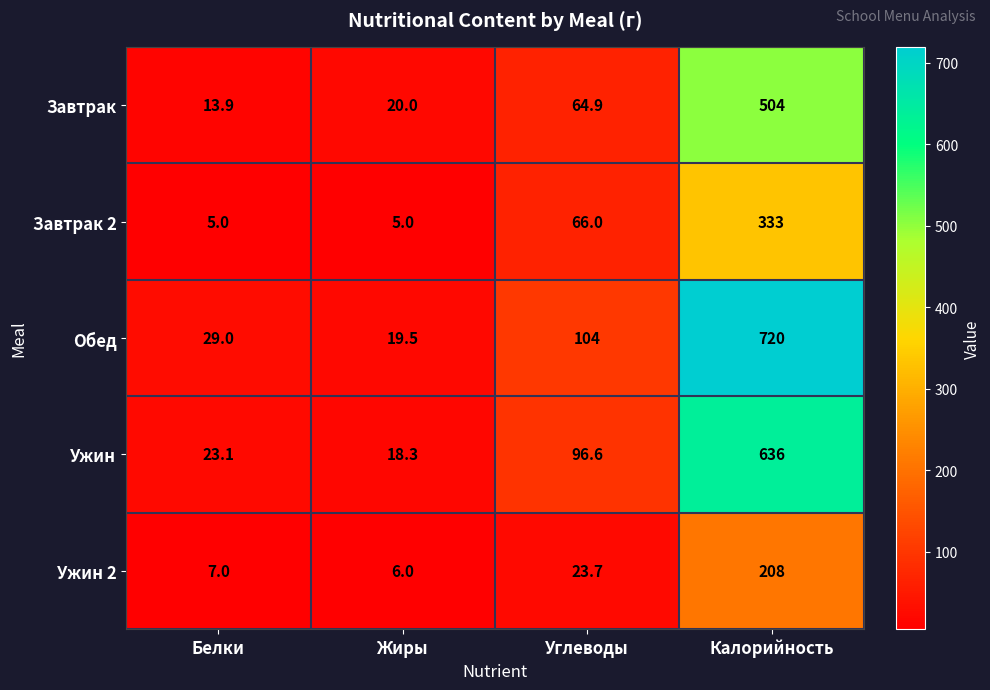

Rank the series at Белки from highest to lowest value.

Обед, Ужин, Завтрак, Ужин 2, Завтрак 2